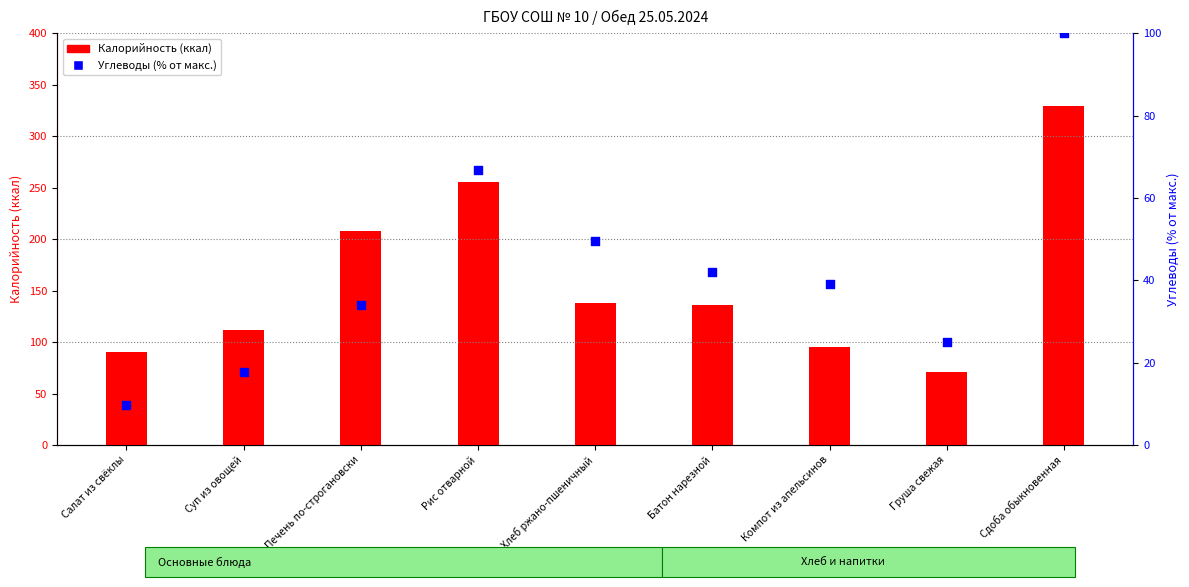

Is the value of Углеводы (% от макс.) at Салат из свёклы greater than the value of Калорийность (ккал) at Сдоба обыкновенная?

No